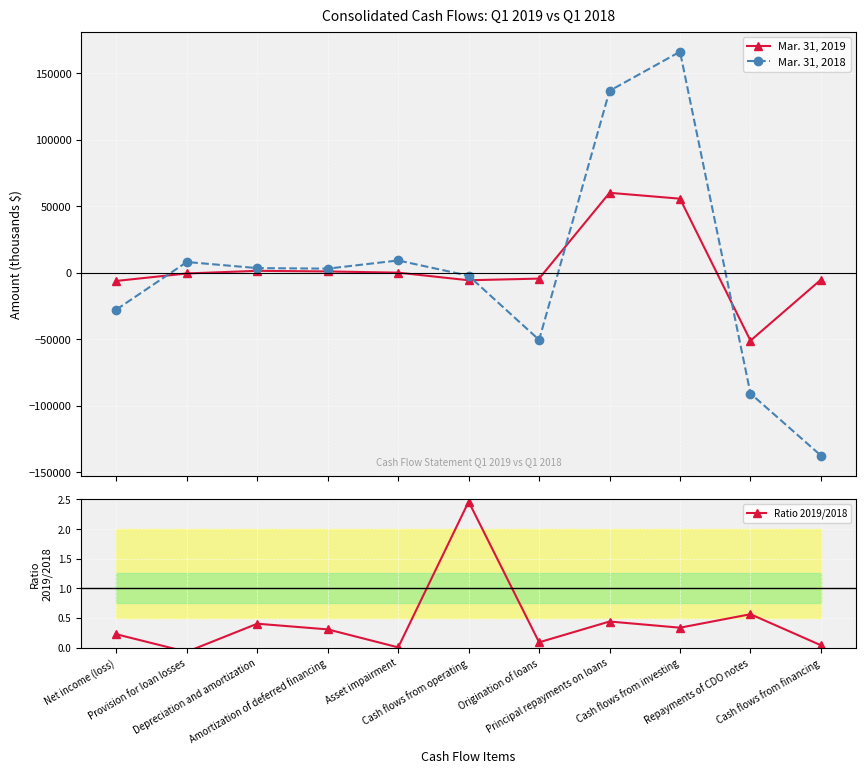

What is the maximum value for Mar. 31, 2018?

166047